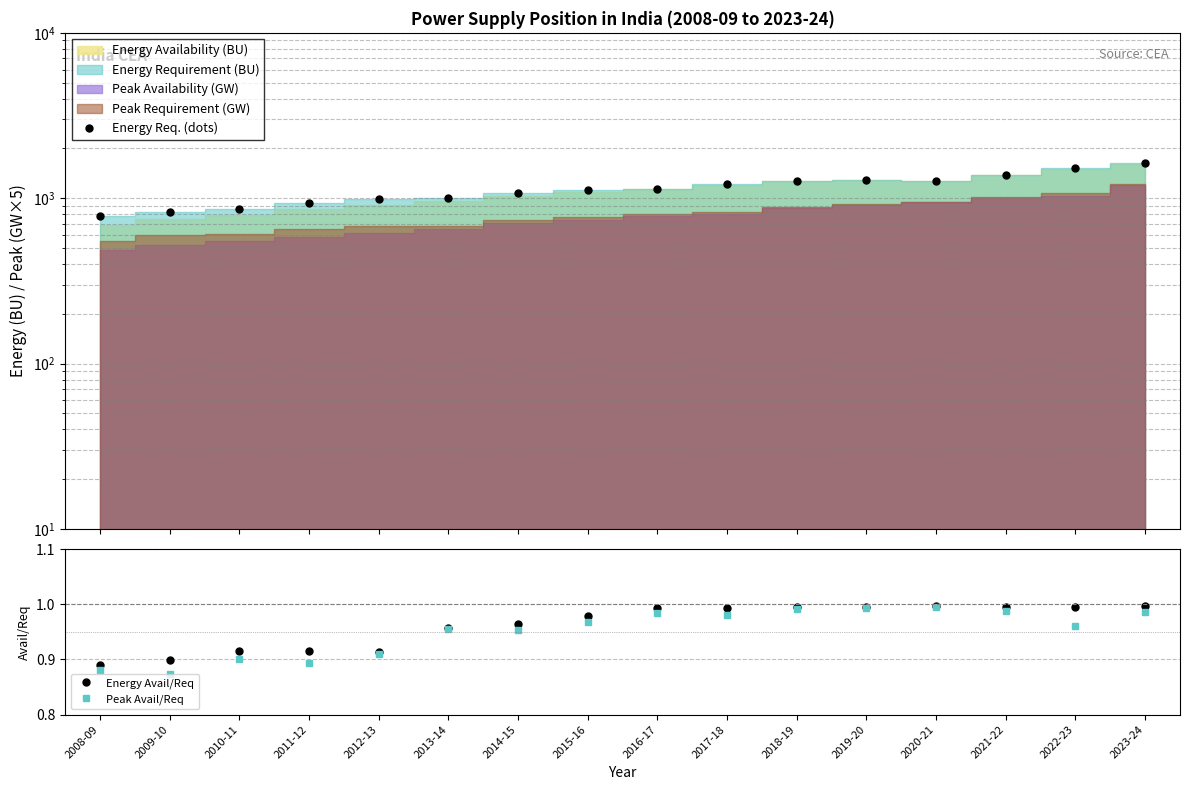

How many categories are shown in the chart?

16